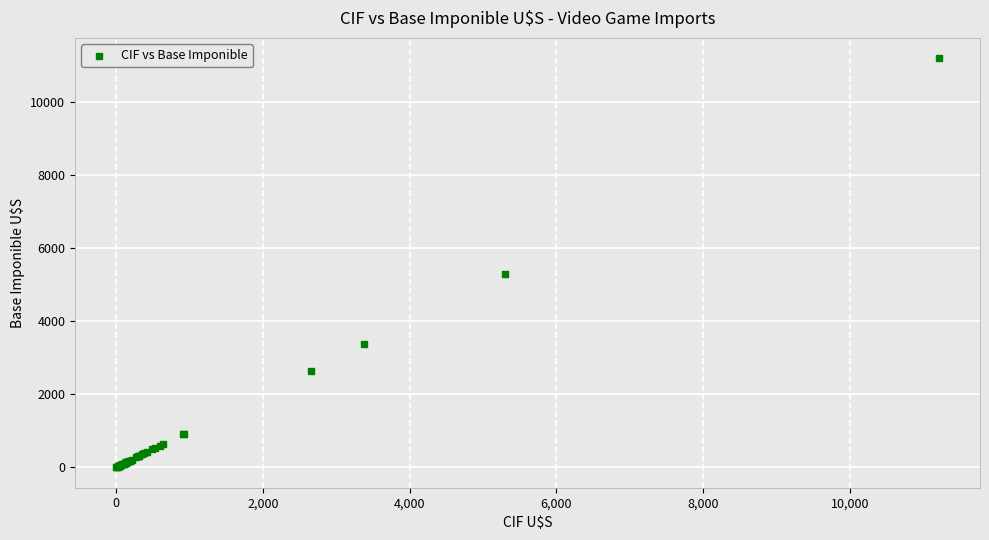

What Y value in the scatter plot is closest to 5607?

5303.6